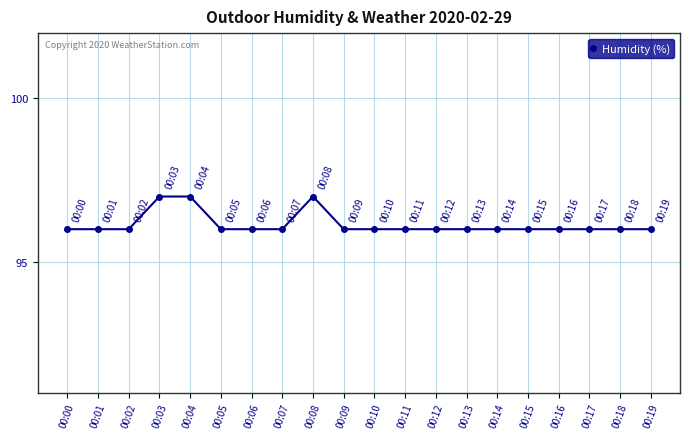

What is the approximate value at 00:14?

96